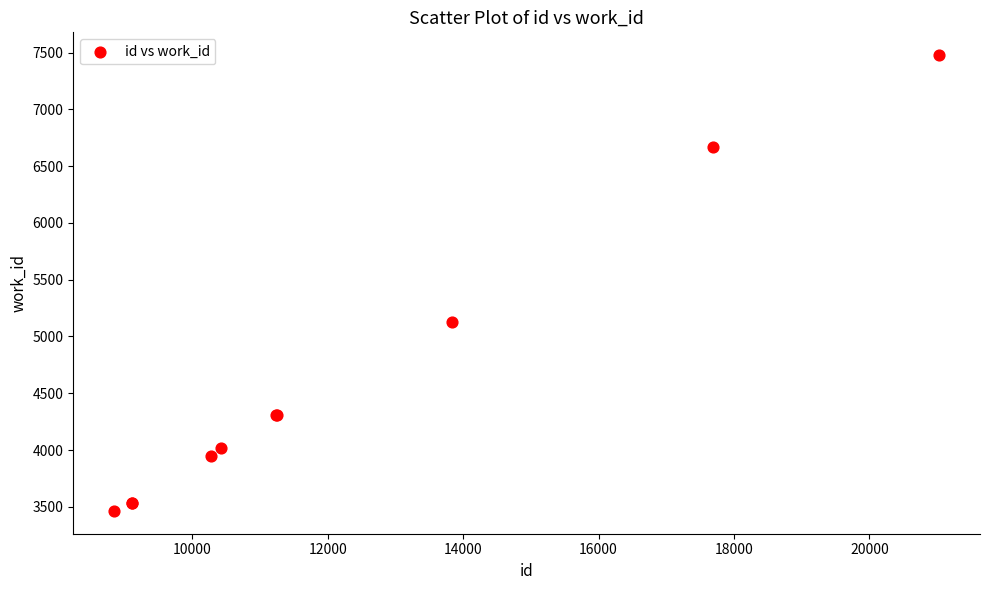

What Y value in the scatter plot is closest to 5470?

5125